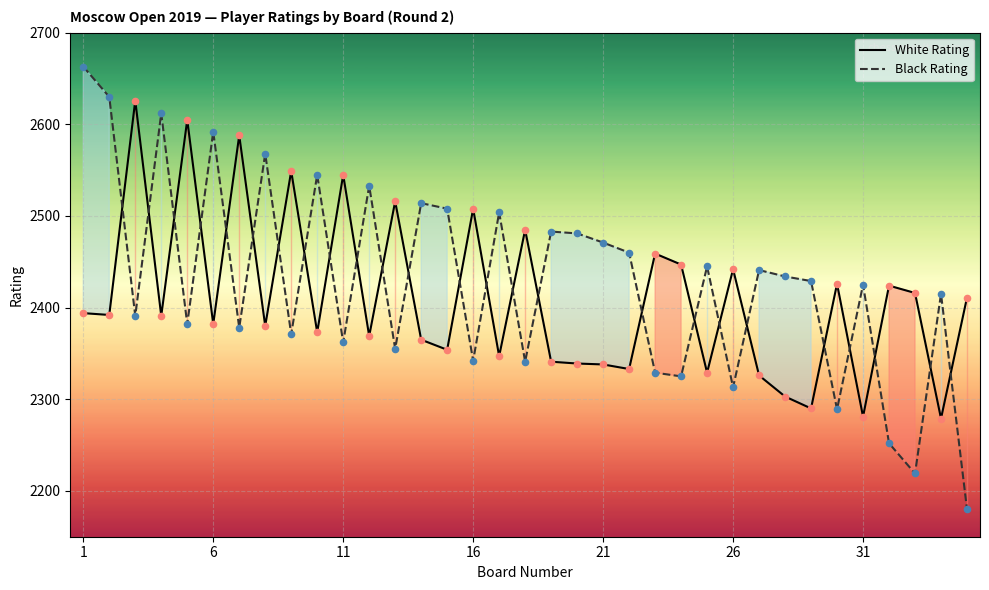

At which category is the sum across all series the highest?

1